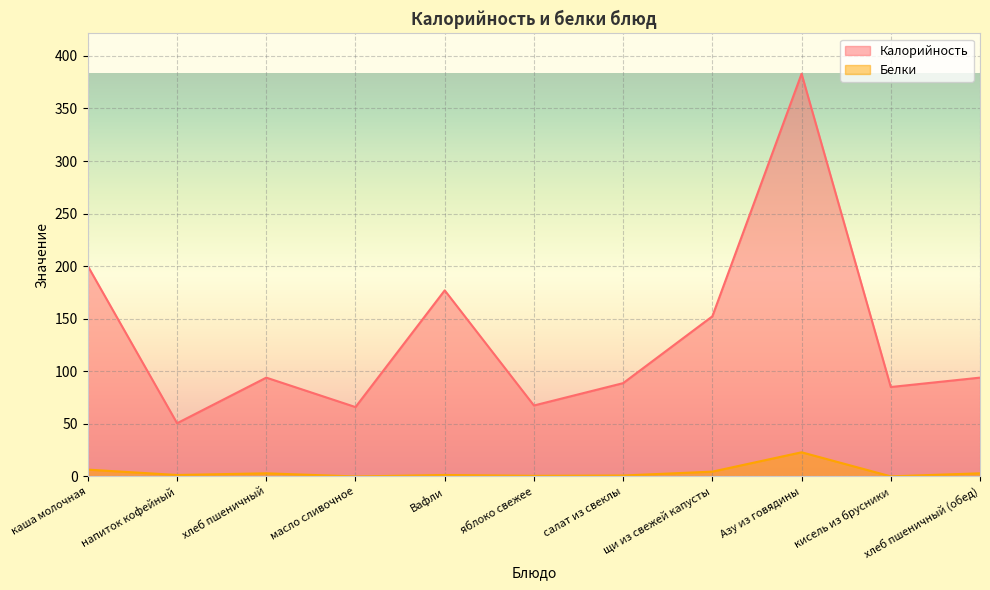

Rank the categories by Белки value from highest to lowest.

Азу из говядины, каша молочная, щи из свежей капусты, хлеб пшеничный, хлеб пшеничный (обед), напиток кофейный, Вафли, салат из свеклы, яблоко свежее, кисель из брусники, масло сливочное